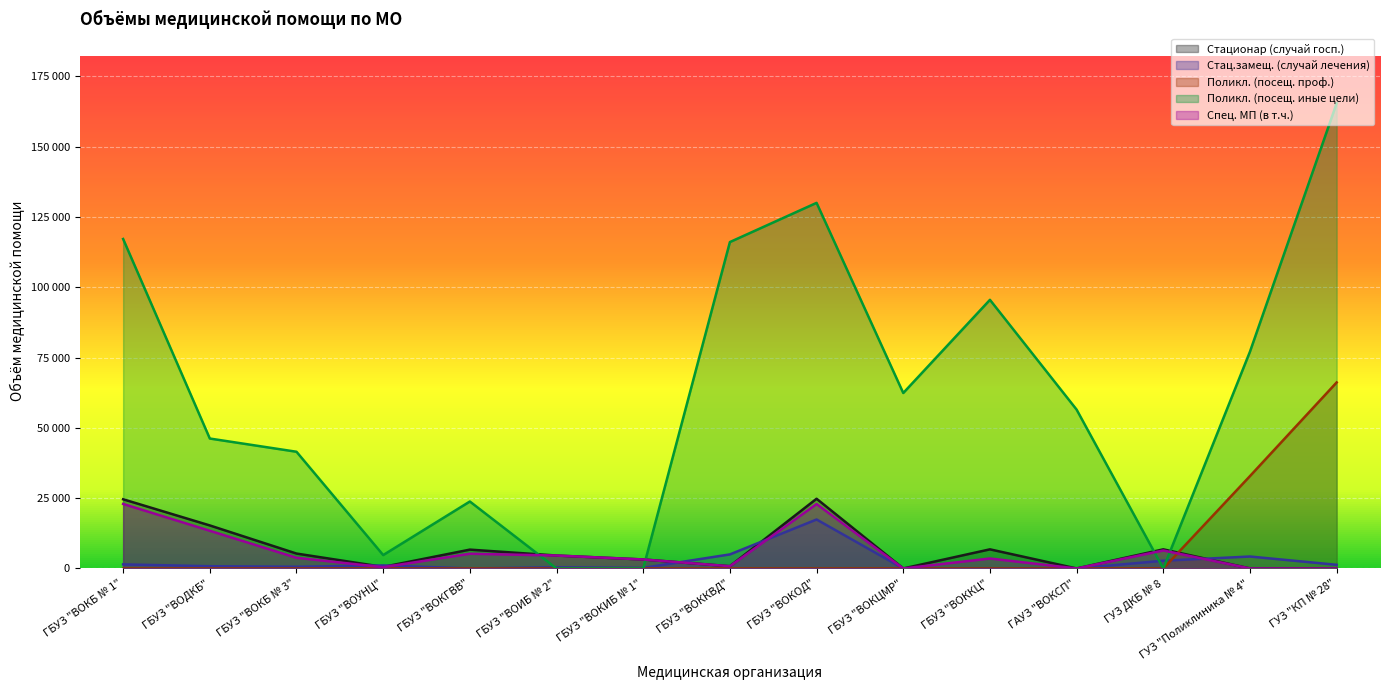

What is the difference between the Стац.замещ. (случай лечения) values at ГБУЗ "ВОККВД" and ГБУЗ "ВОКОД"?

12410